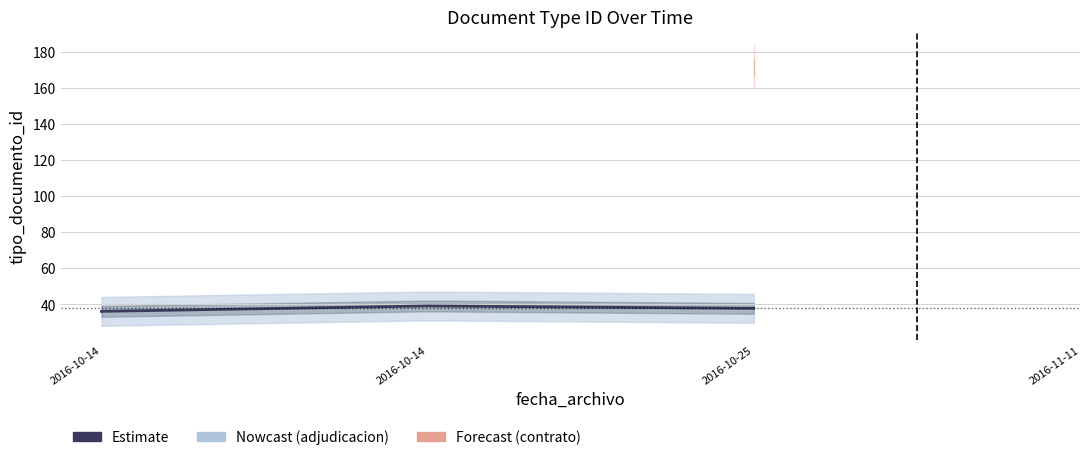

What is the change in value from 2016-10-14 to 2016-10-25?

+1.7